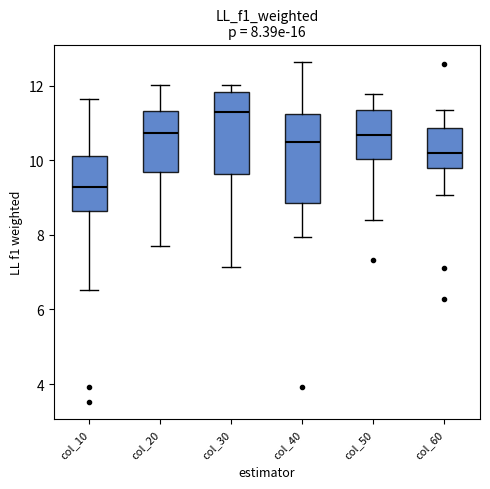

Which box's median line is the lowest?

col_10